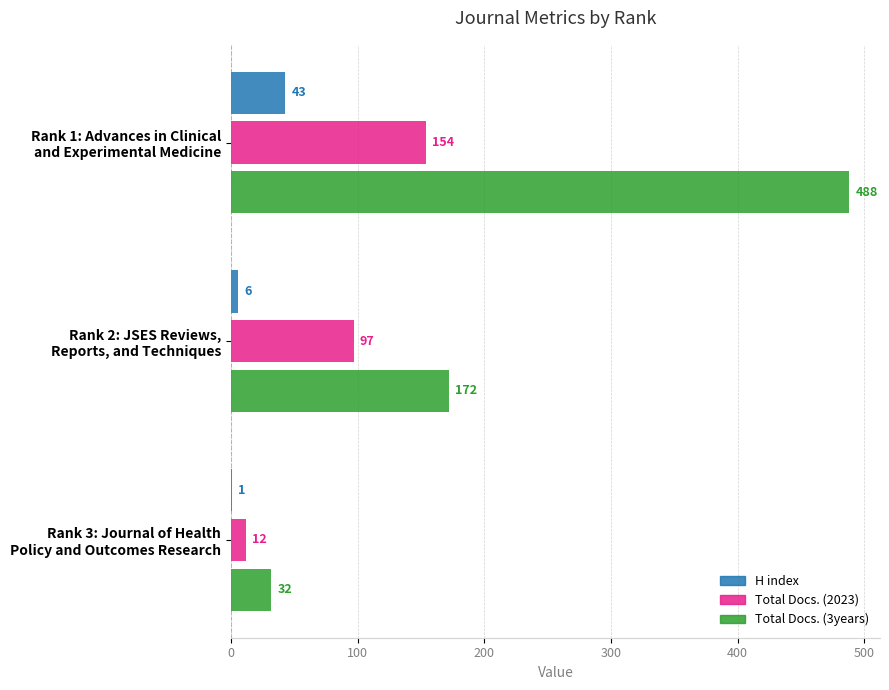

Which series has the largest total across all categories?

Total Docs. (3years)